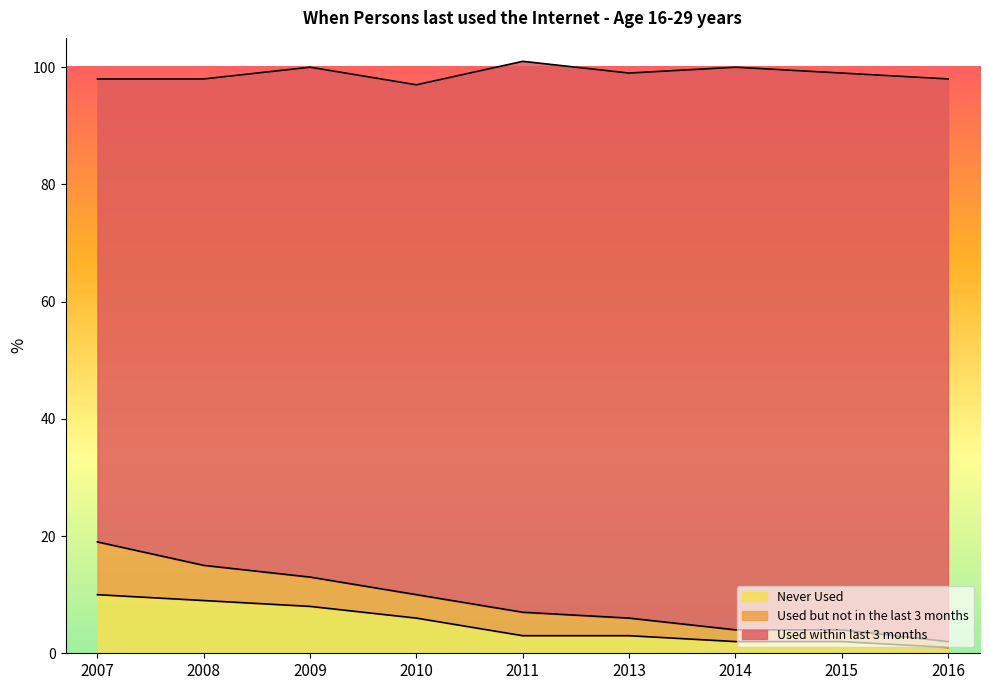

Does the chart display data point markers on the line(s)?

No